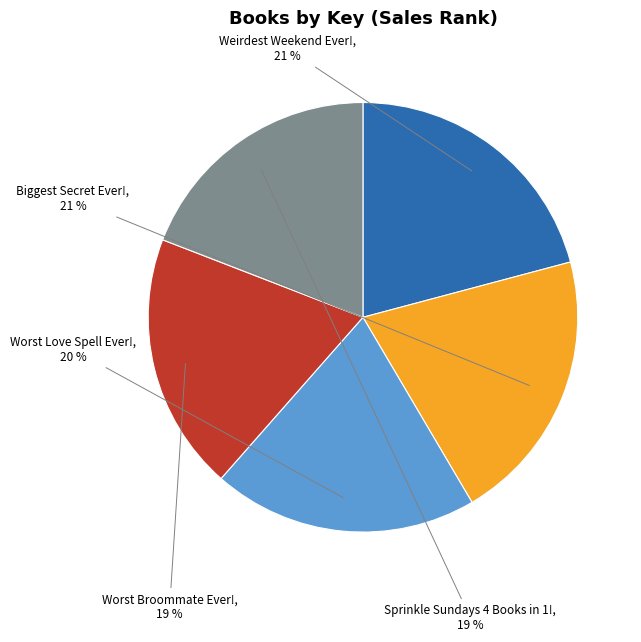

Is there any slice that represents more than half of the pie?

No